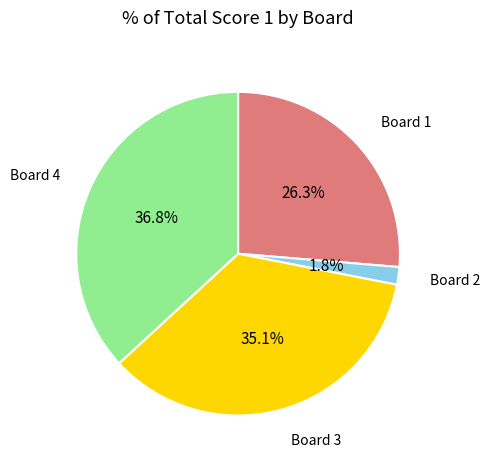

Is there a majority slice in this chart?

No